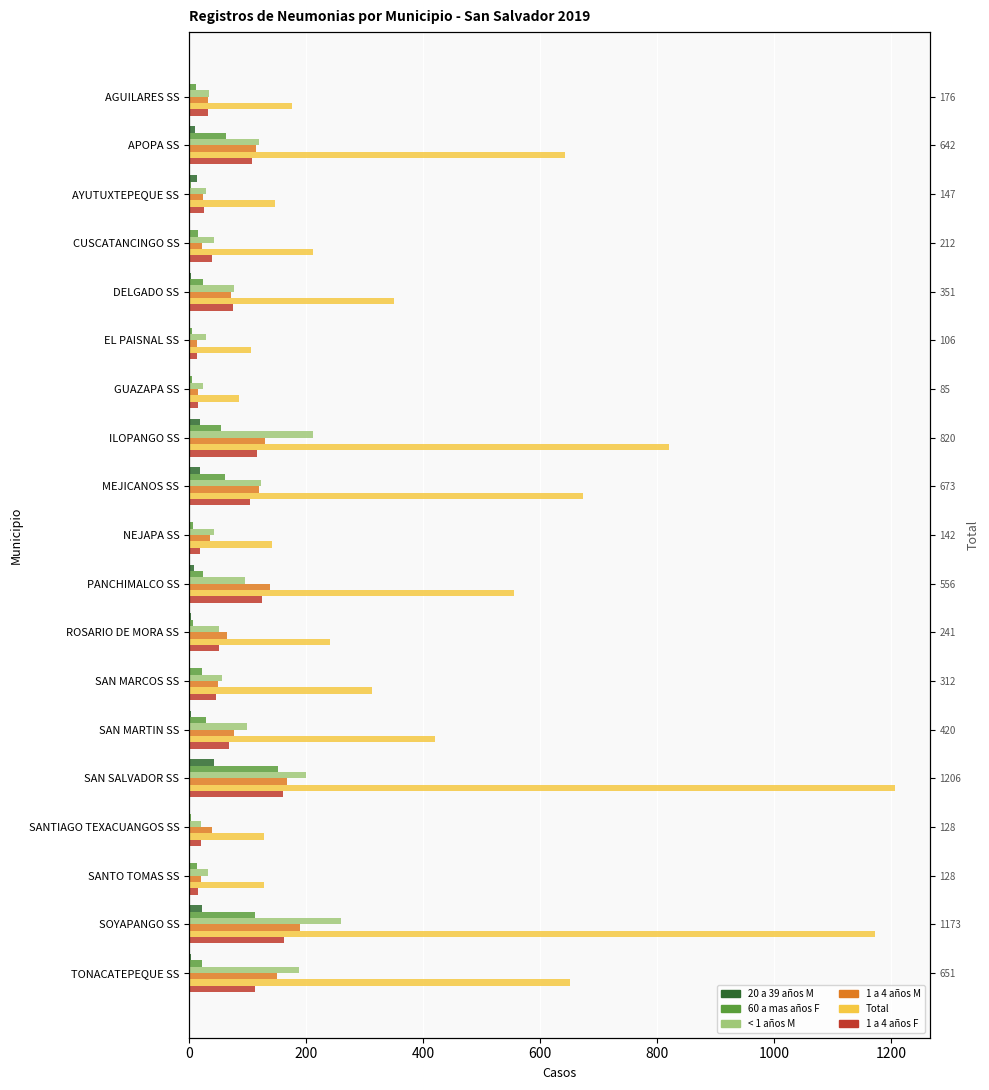

Is the value of 60 a mas años F at EL PAISNAL SS greater than the value of 20 a 39 años M at SAN MARCOS SS?

Yes